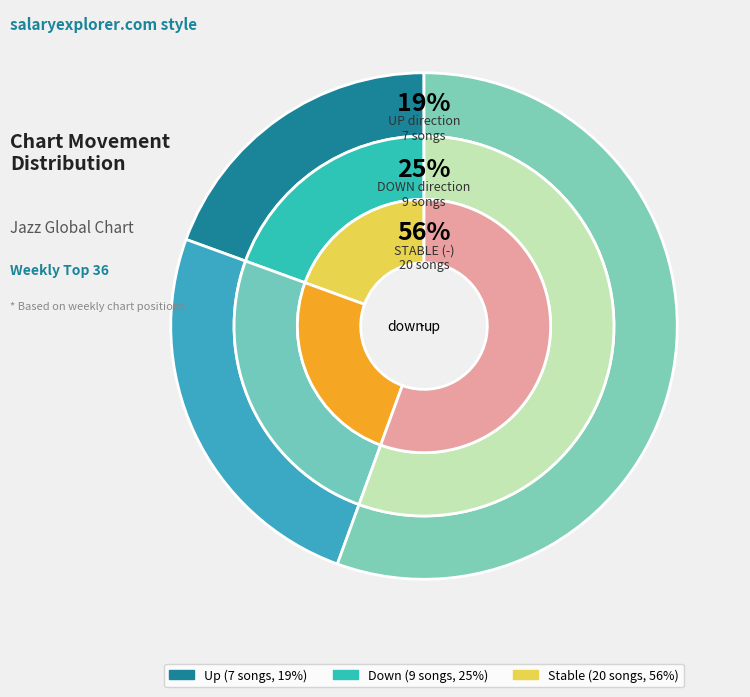

How many slices are in this pie chart?

3